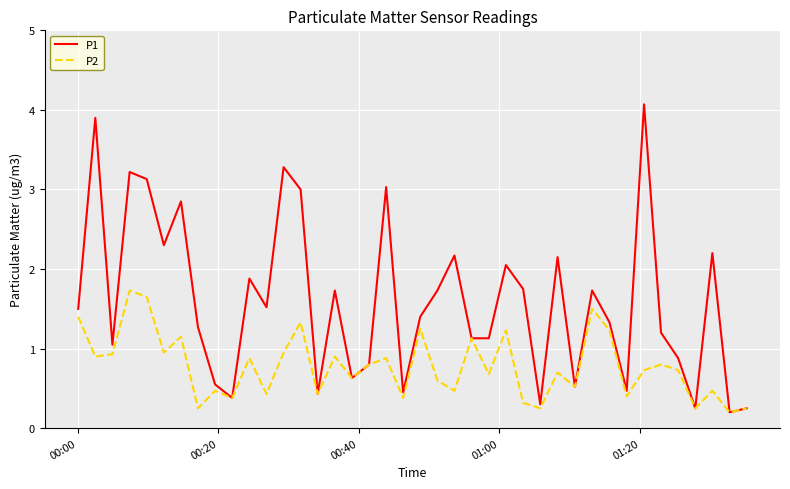

Which series has the largest range (max minus min)?

P1